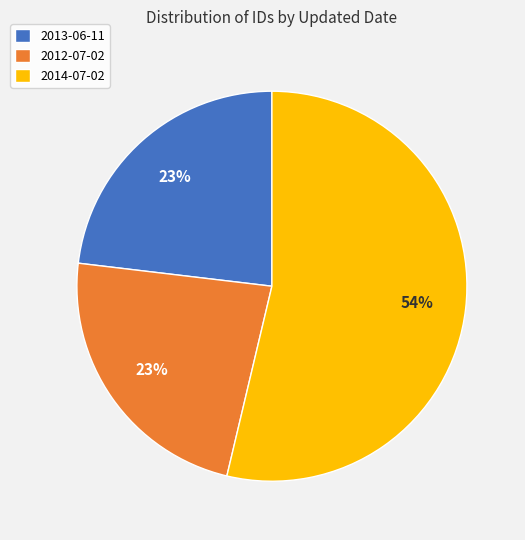

Which slice is the largest?

2014-07-02